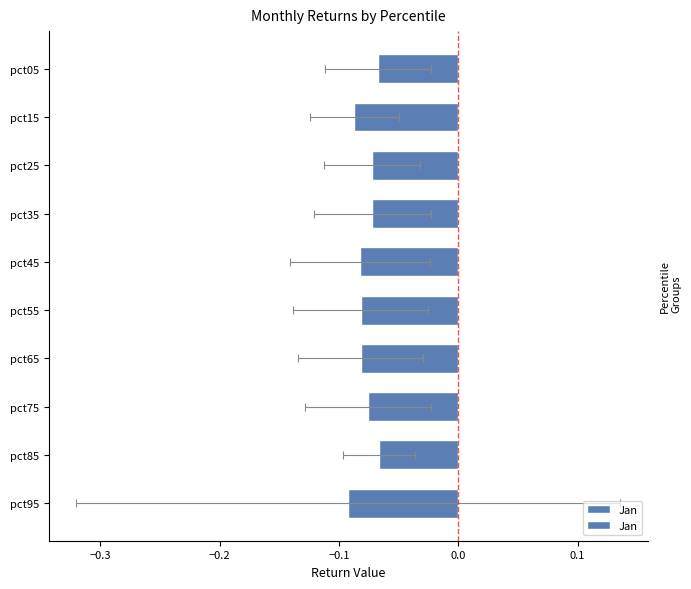

How many data points does each series have?

10